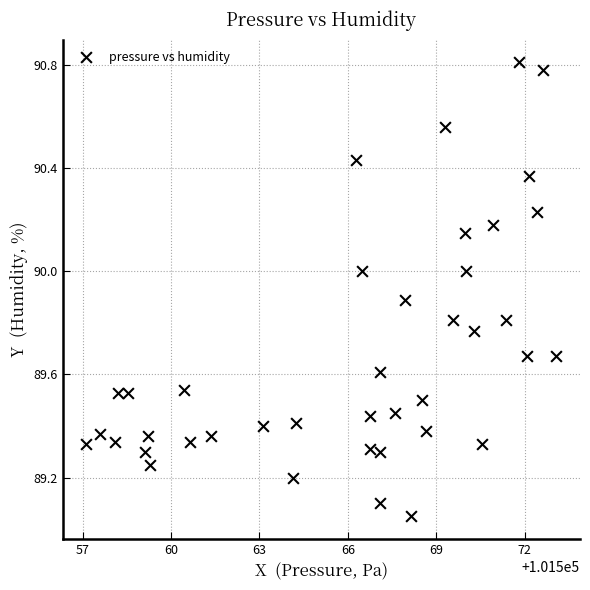

What is the range of X values (max minus min)?

16.0